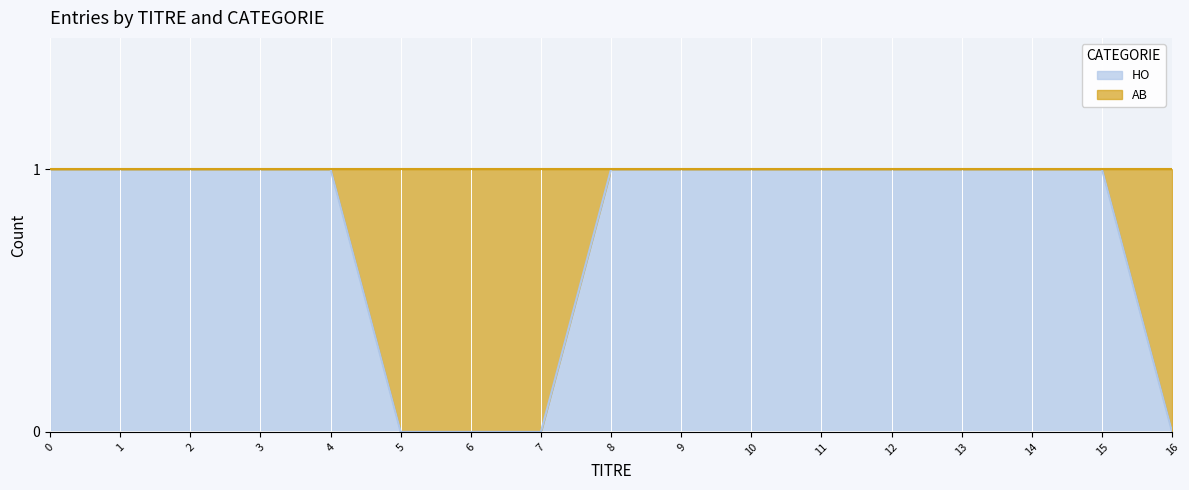

Reading left to right, list all the values displayed in this chart.

1	1	1	1	1	0	0	0	1	1	1	1	1	1	1	1	0